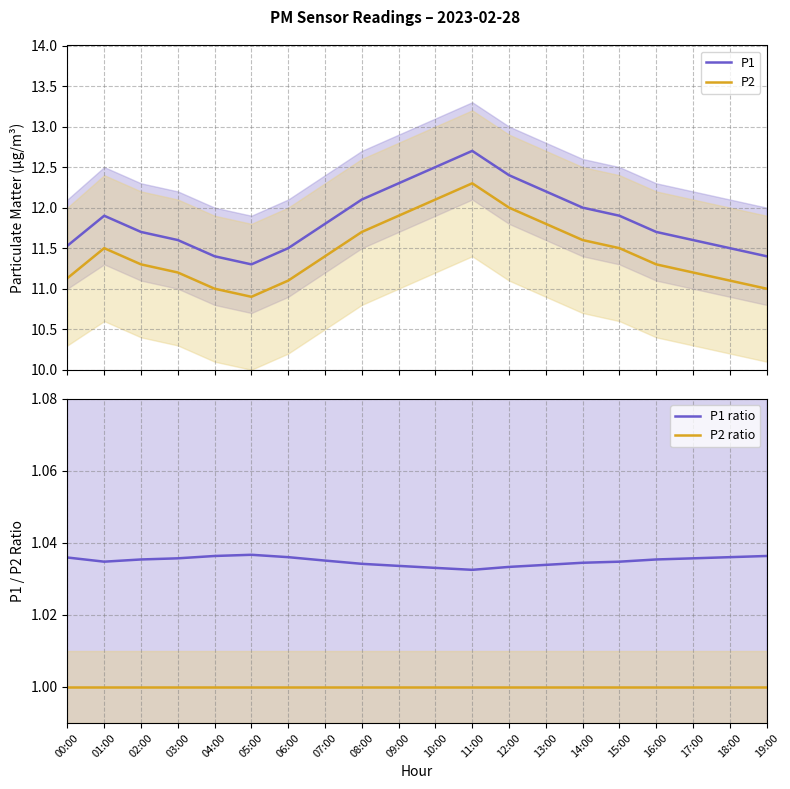

Which category has the lowest value in the P2 ratio series?

00:00